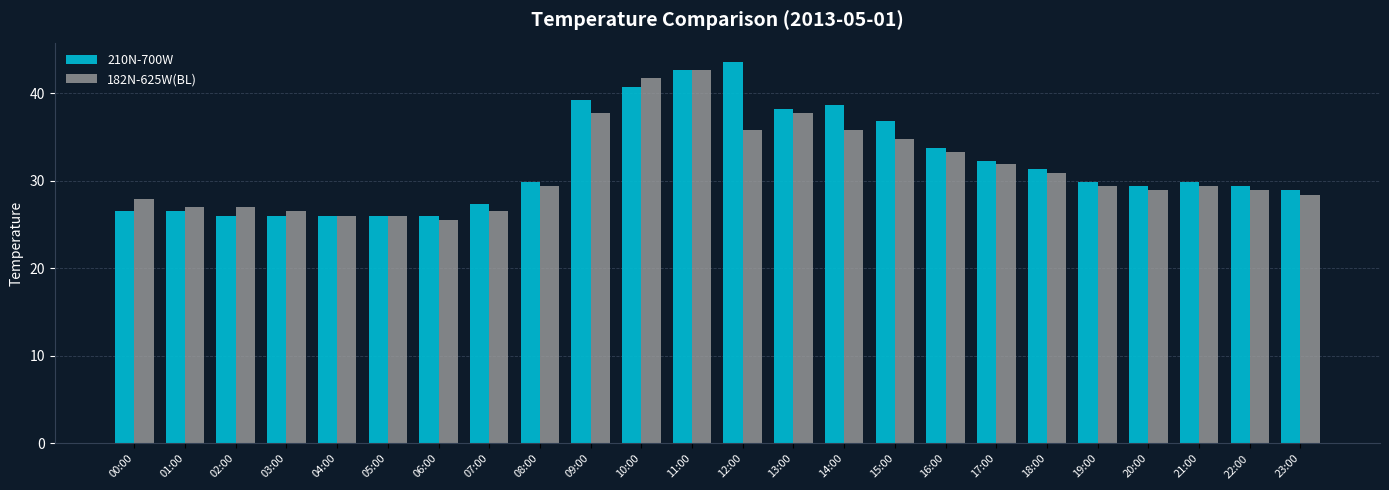

Between 01:00 and 21:00, which series saw the biggest shift?

210N-700W